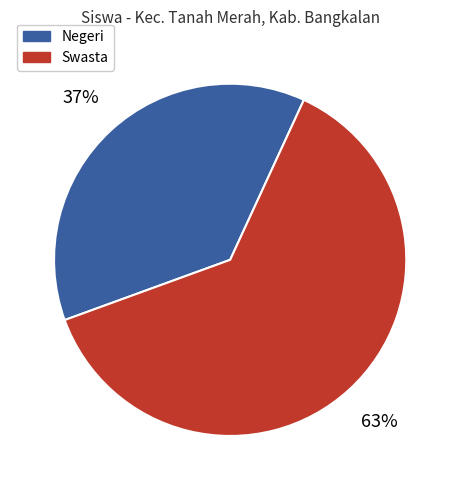

To the nearest percent, what is the average slice percentage?

50%